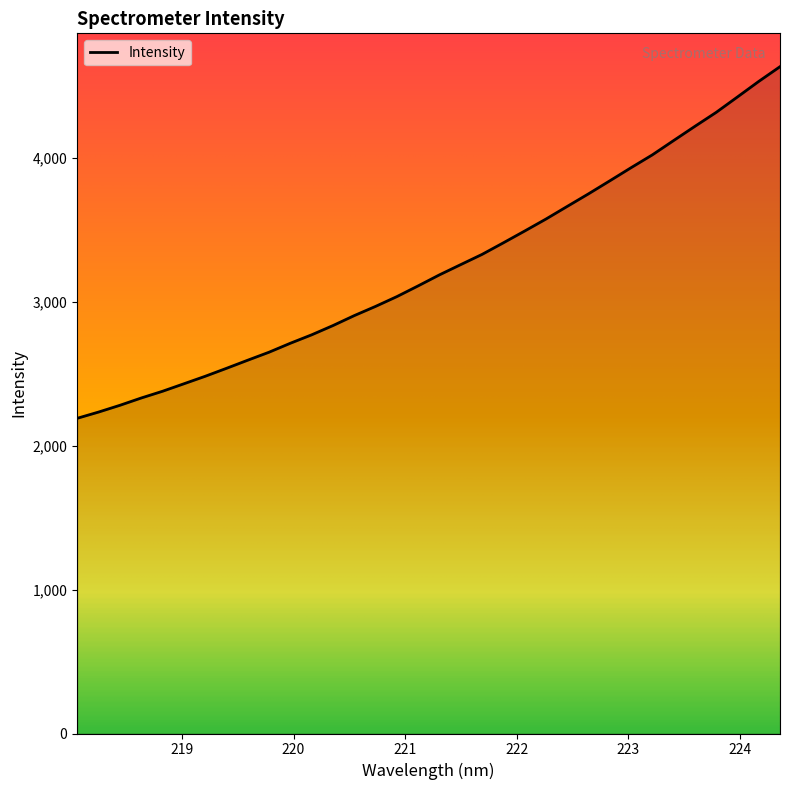

How many distinct data groups are displayed?

1